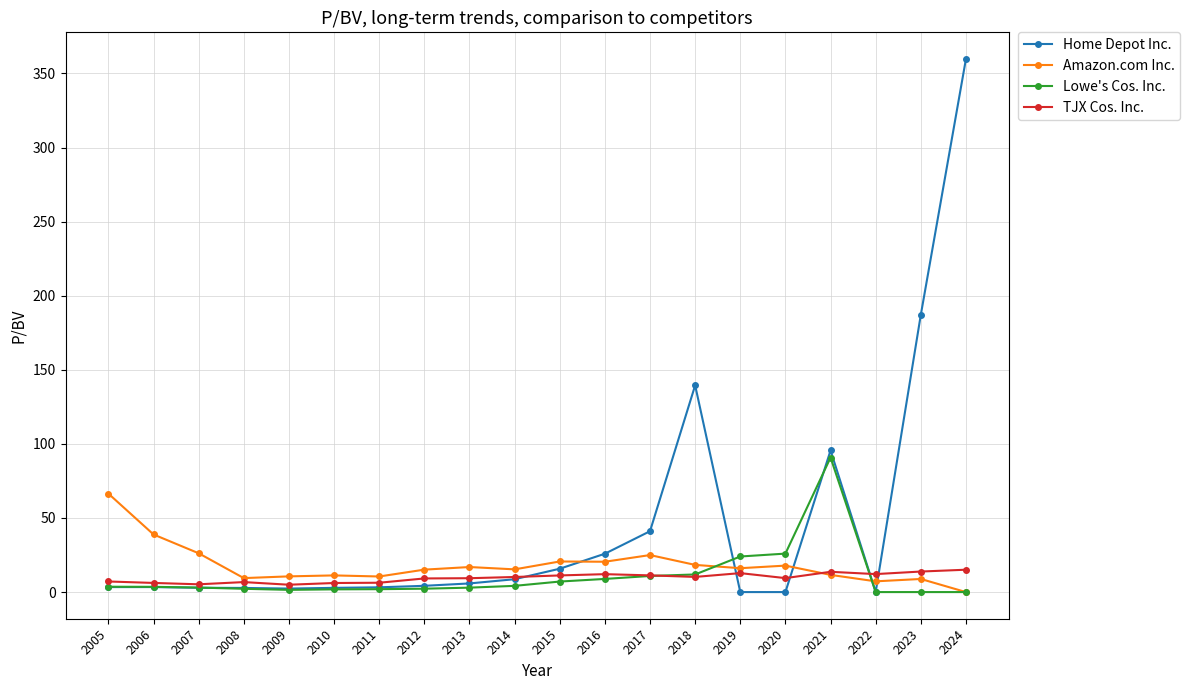

Is this an area chart (filled region under the line)?

No